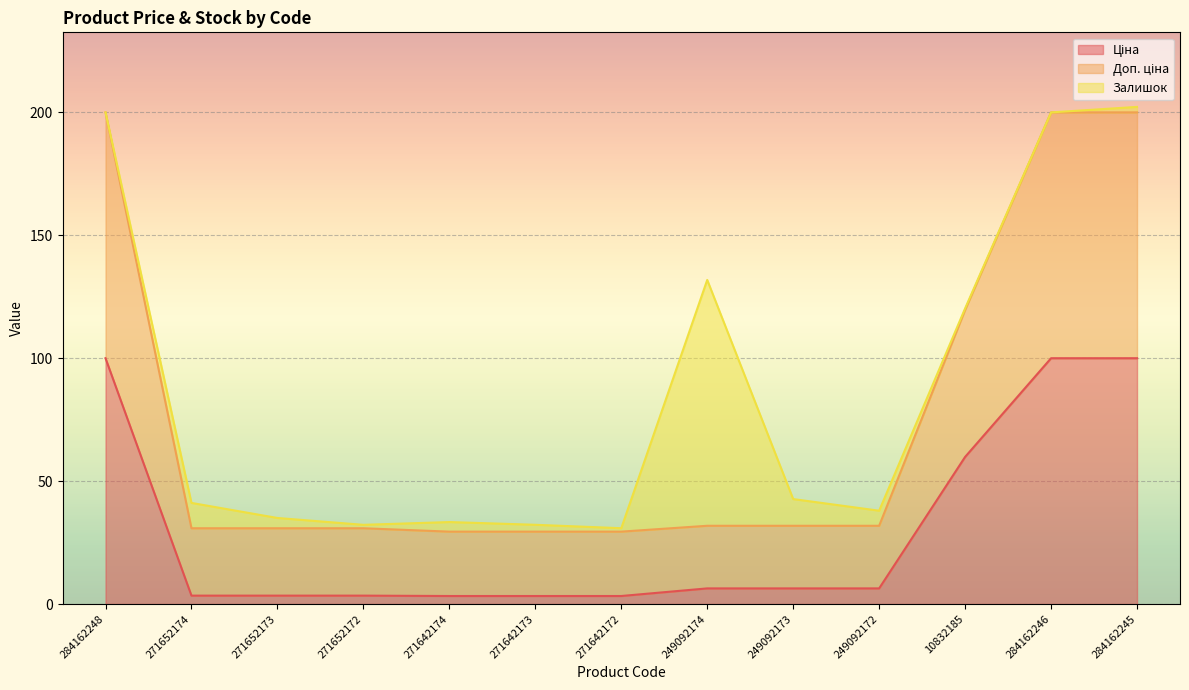

What position from the left is 249092172?

10